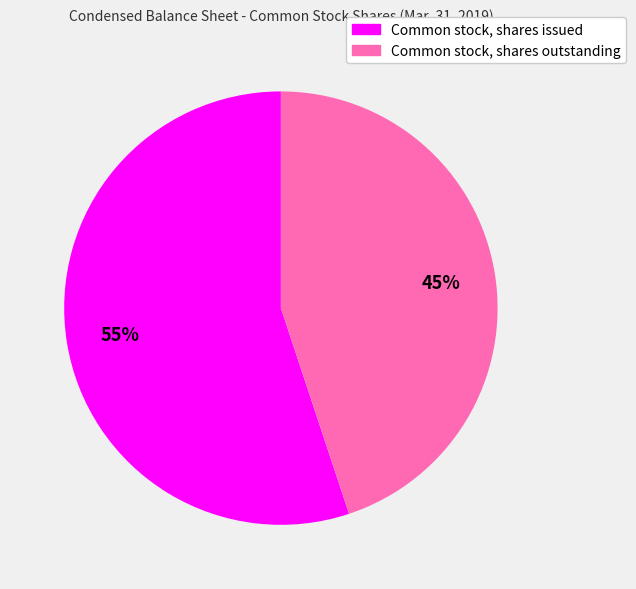

Is there a majority slice in this chart?

Yes